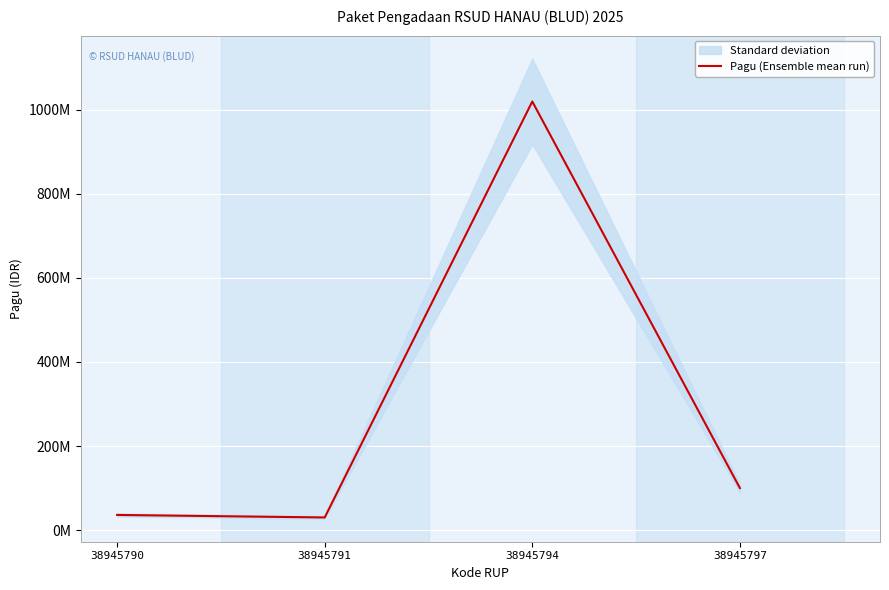

What is the average value?

296500000